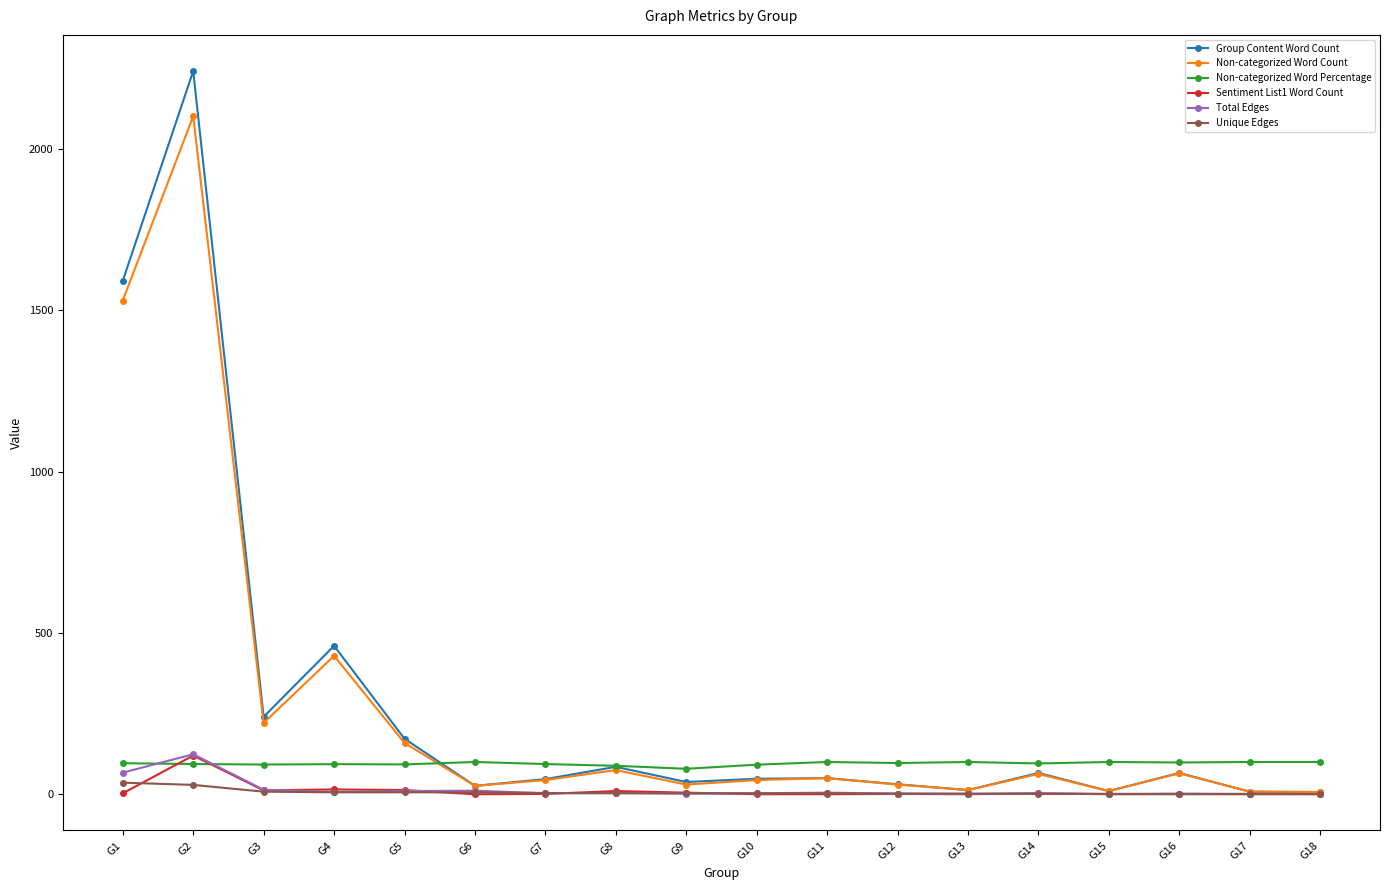

At which category does the chart reach its peak across all series?

G2